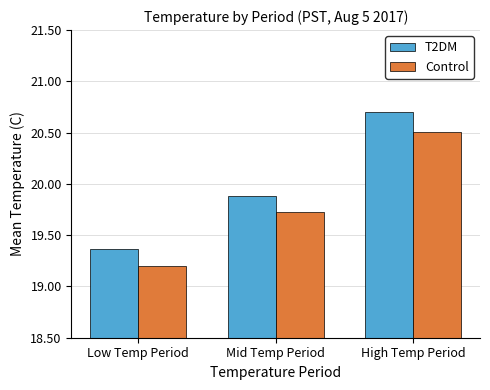

Which category has the lowest value in the Control series?

Low Temp Period